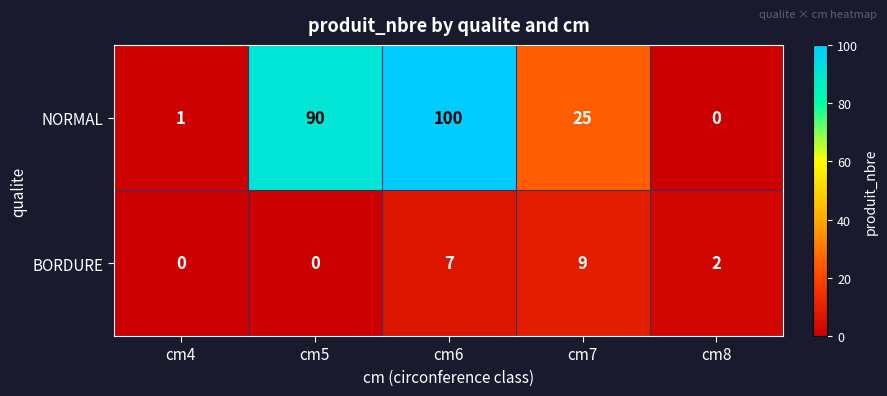

Which series has the largest range (max minus min)?

NORMAL